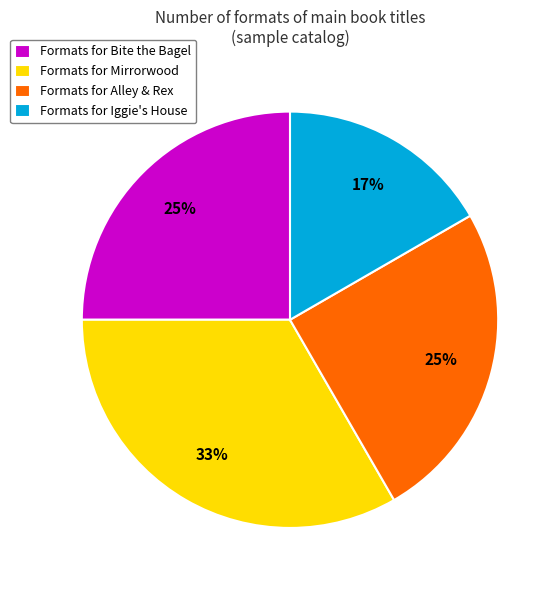

Is it true that Formats for Bite the Bagel is 25% of the pie?

True